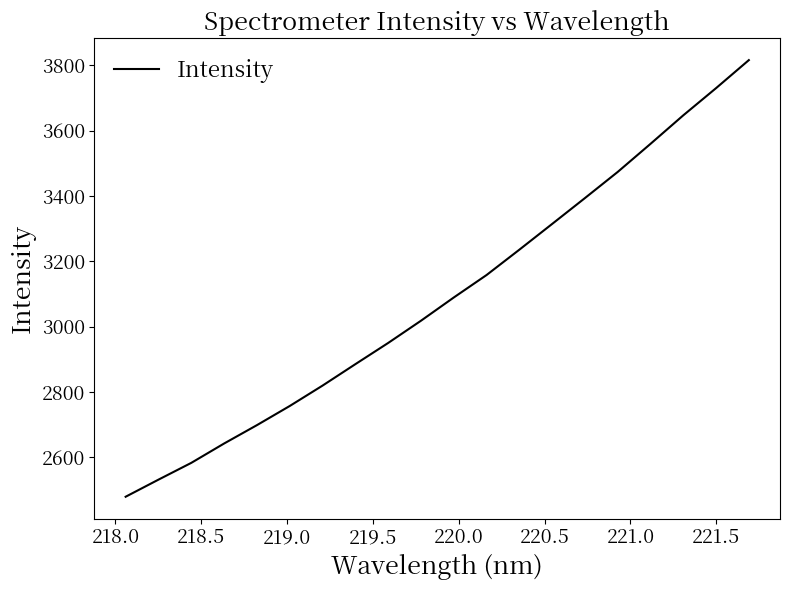

What is the smallest value displayed?

2479.5